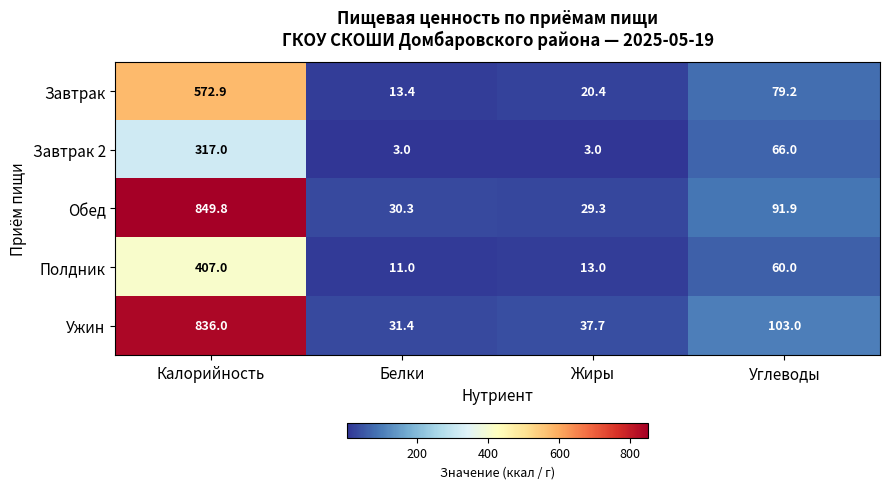

Reading right to left, list all the values displayed in this chart.

Завтрак: 79.2	20.4	13.4	572.9
Завтрак 2: 66.0	3.0	3.0	317.0
Обед: 91.9	29.3	30.3	849.8
Полдник: 60.0	13.0	11.0	407.0
Ужин: 103.0	37.7	31.4	836.0